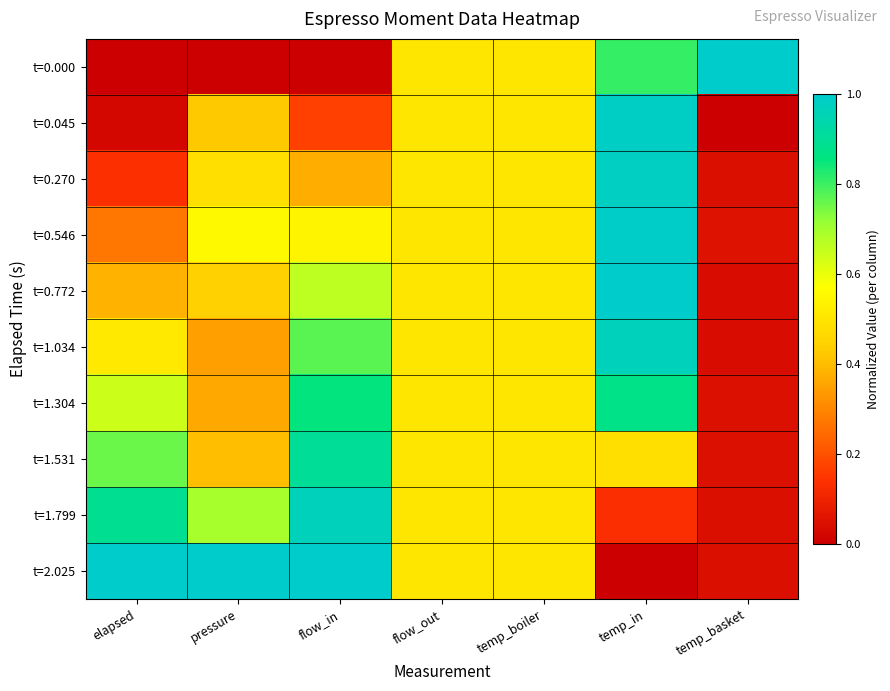

Which series has the largest range (max minus min)?

t=0.000